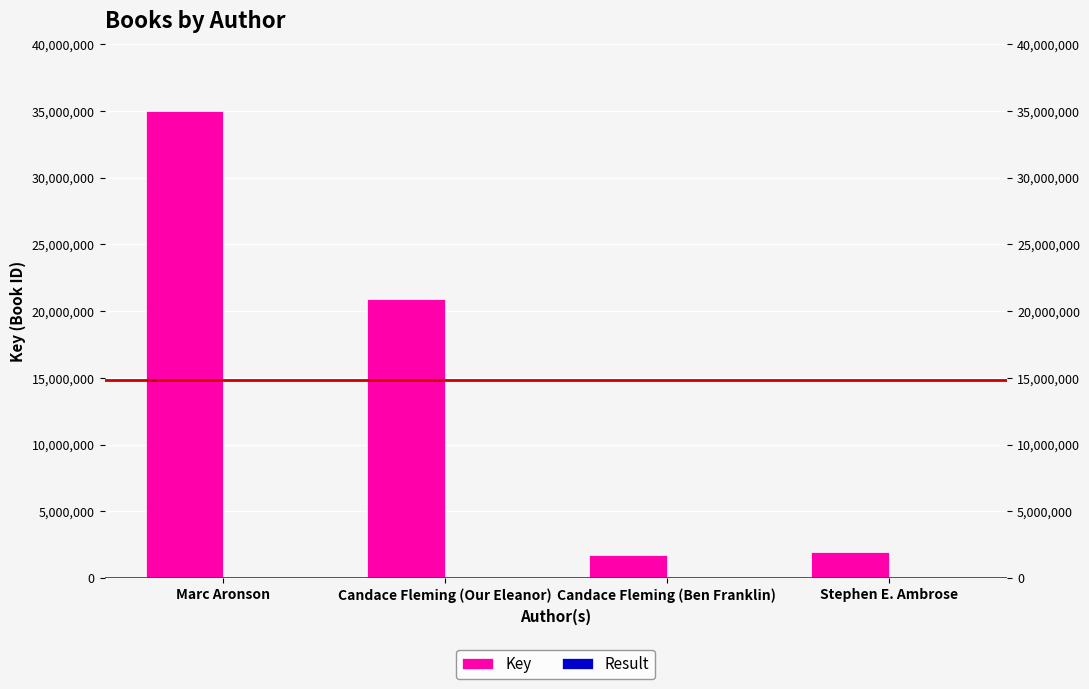

Which label corresponds to the largest value in the chart?

Marc Aronson